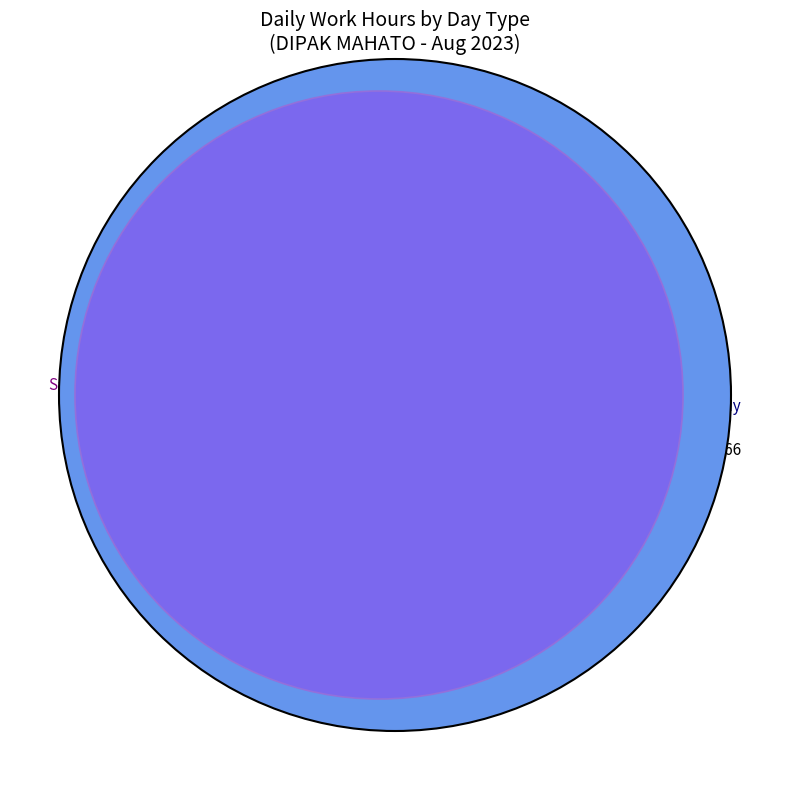

Between 22-Tue and 24-Thu, which is larger?

24-Thu